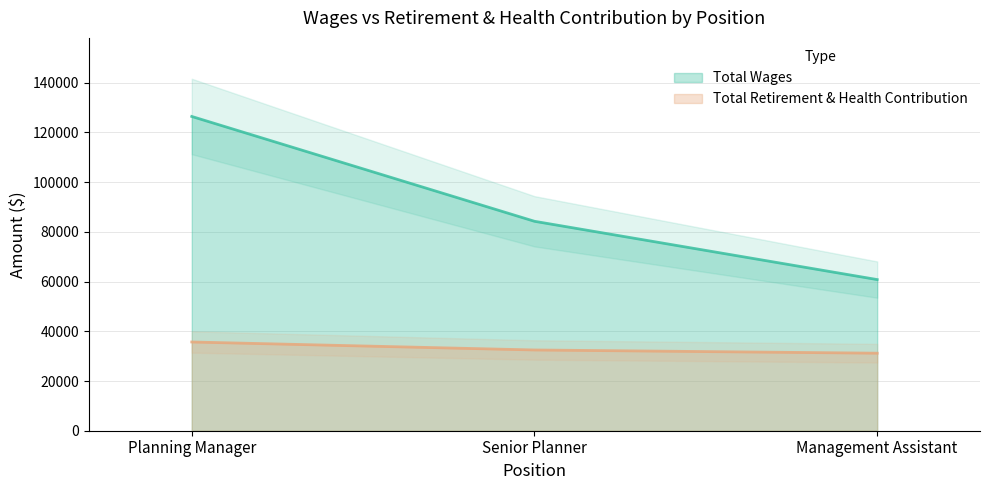

The value of Total Wages at Management Assistant is 60815. True or false?

True